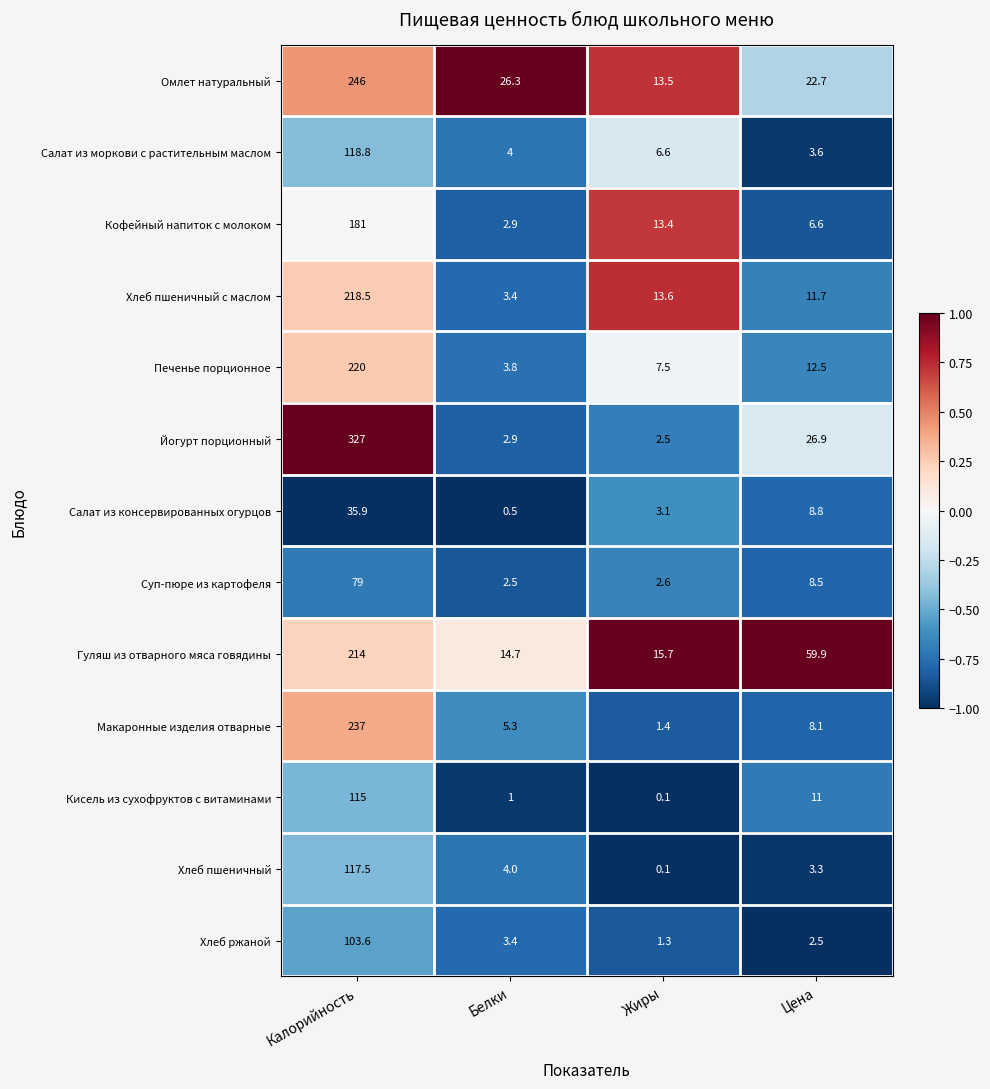

Is it true that Йогурт порционный equals 2.5 at Жиры?

True